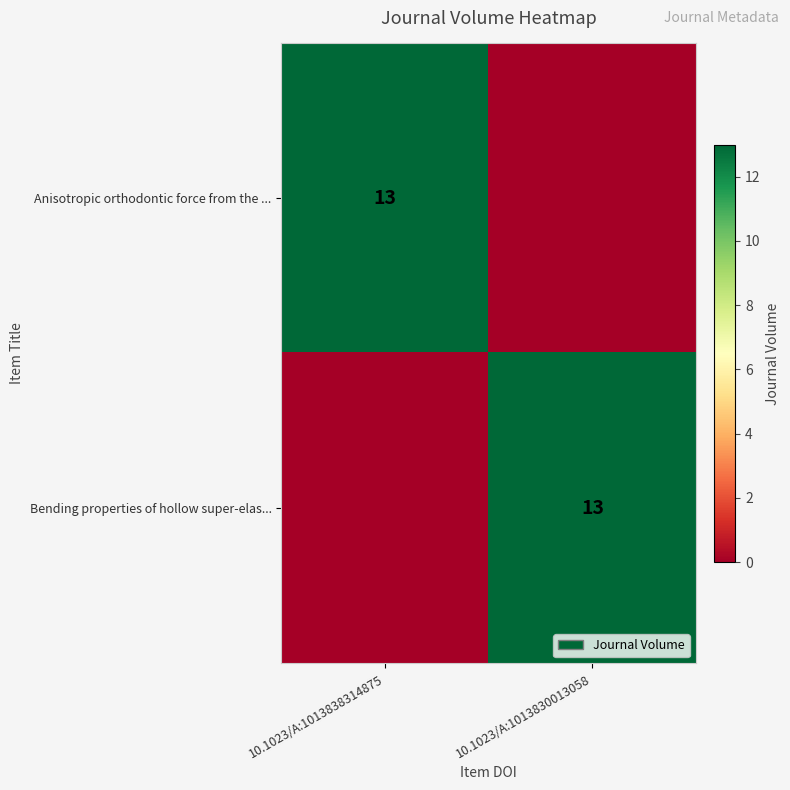

The value of Anisotropic orthodontic force from the ... at 10.1023/A:1013838314875 is 13. True or false?

True